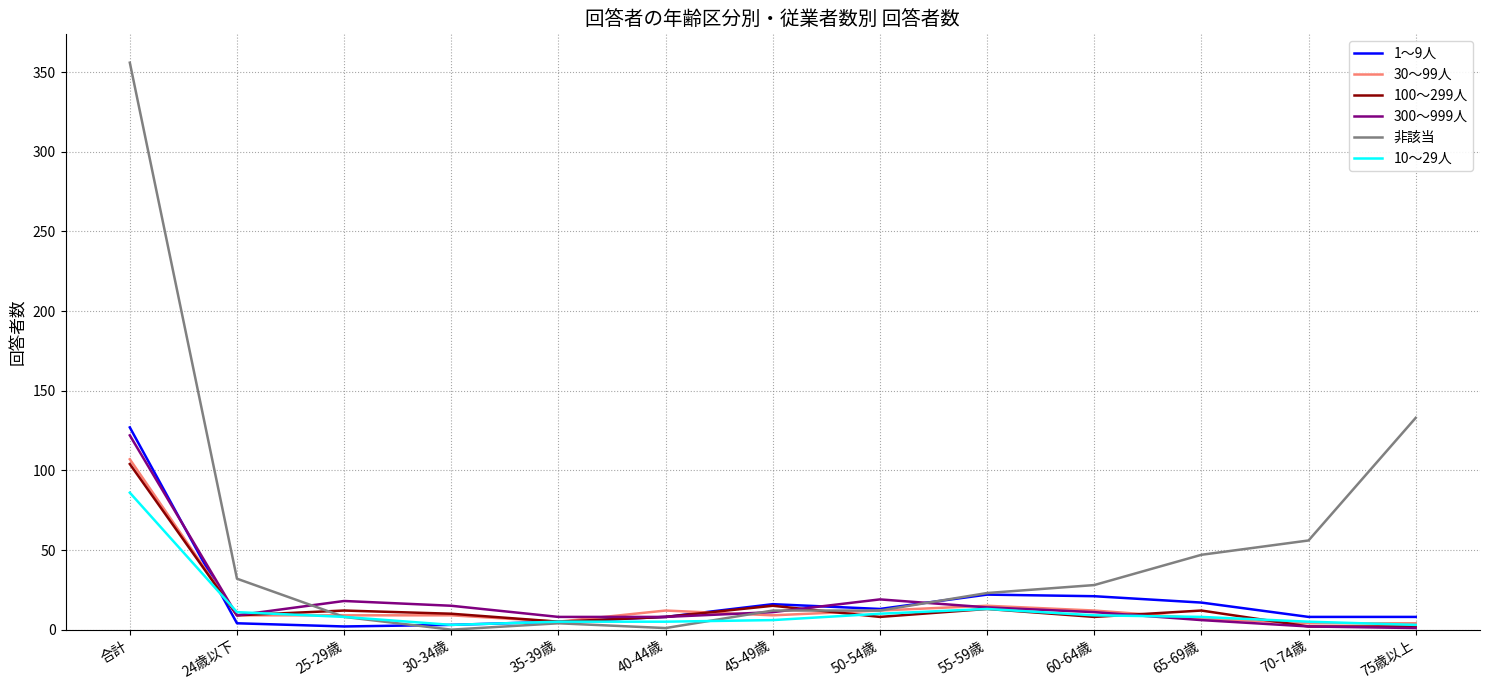

The value of 1～9人 at 25-29歳 is 2. True or false?

True